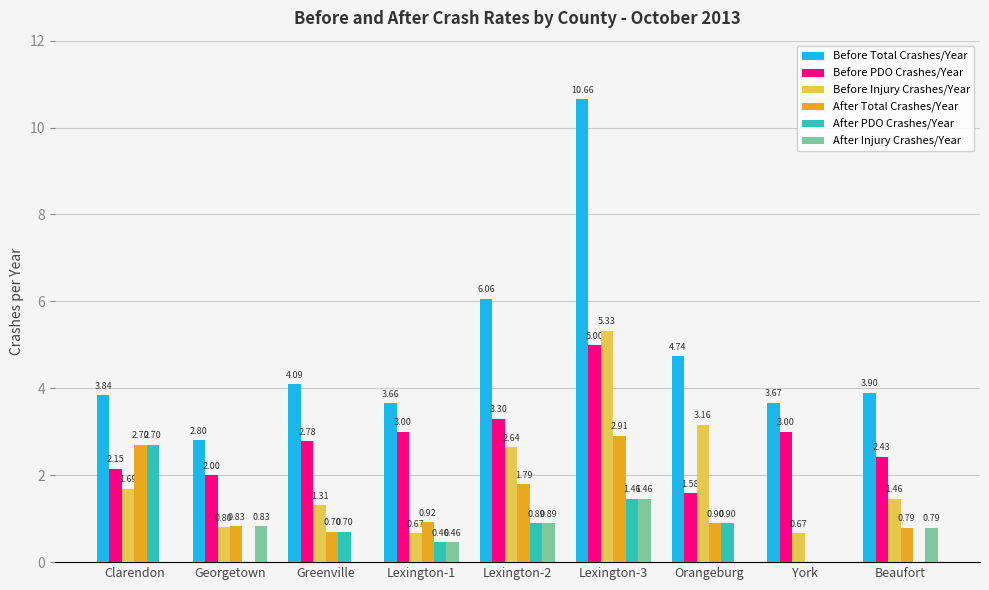

Which series changed the most between Georgetown and Greenville?

Before Total Crashes/Year